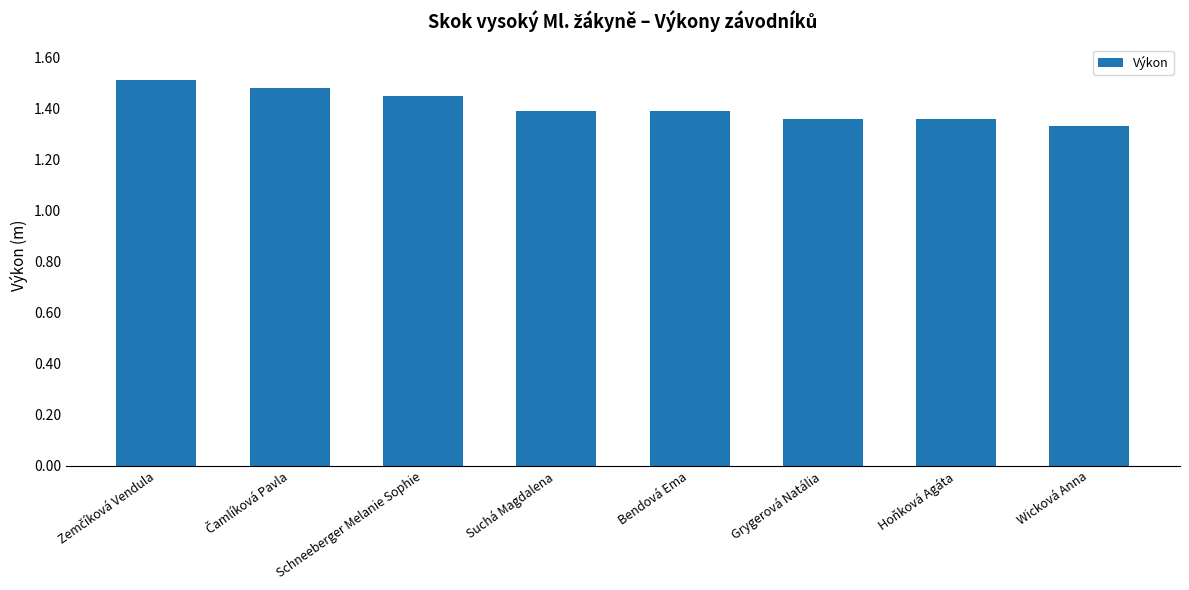

How many bars are there in total?

8